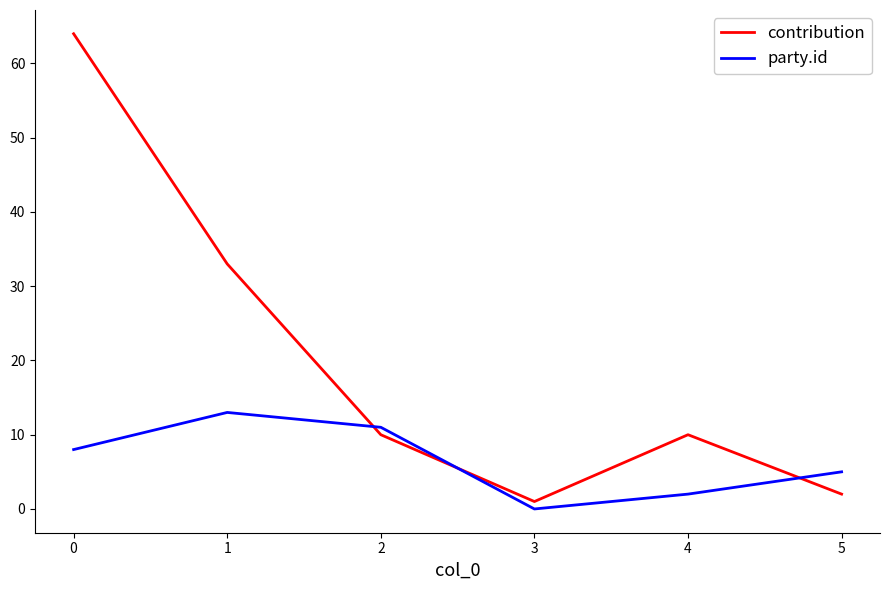

After their last crossing, which series has the higher values: contribution or party.id?

party.id